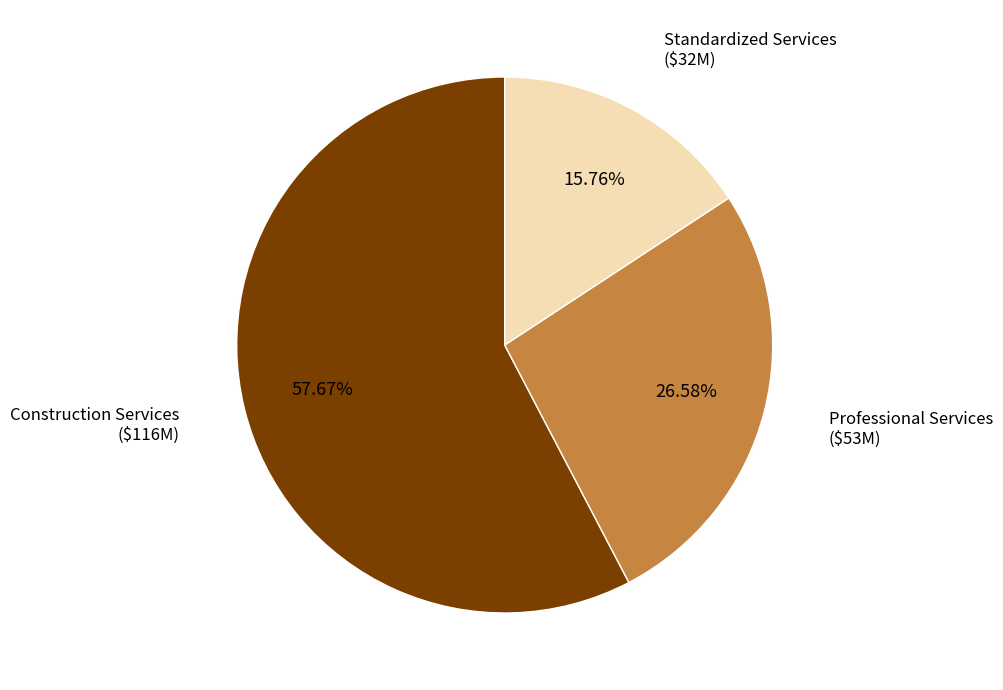

Is there any slice that represents more than half of the pie?

Yes